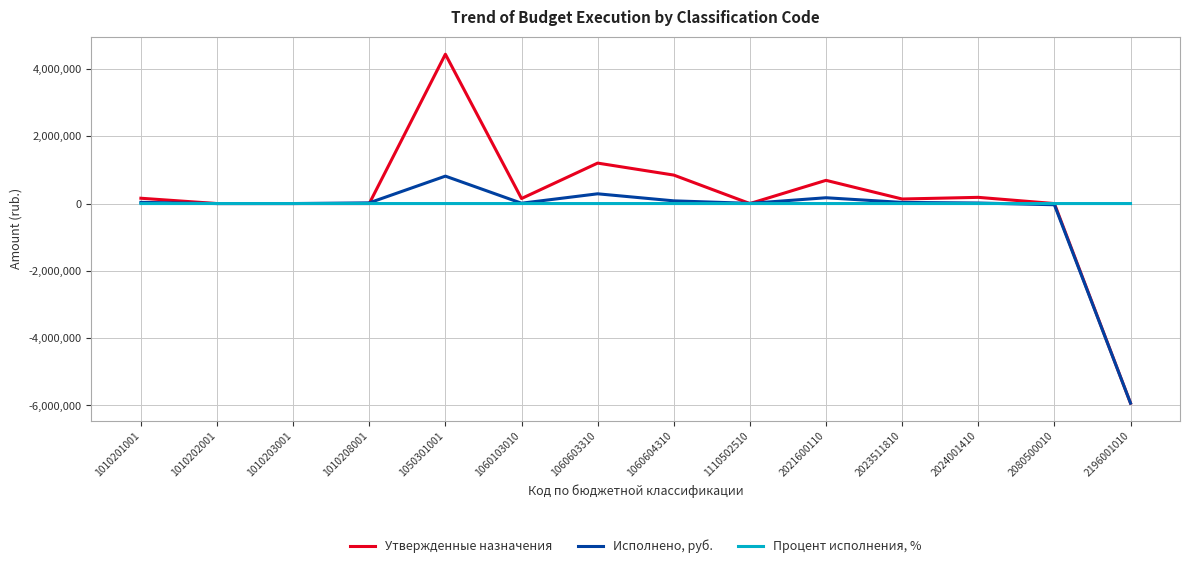

Rank the series by their maximum value, from lowest to highest.

Процент исполнения, %, Исполнено, руб., Утвержденные назначения